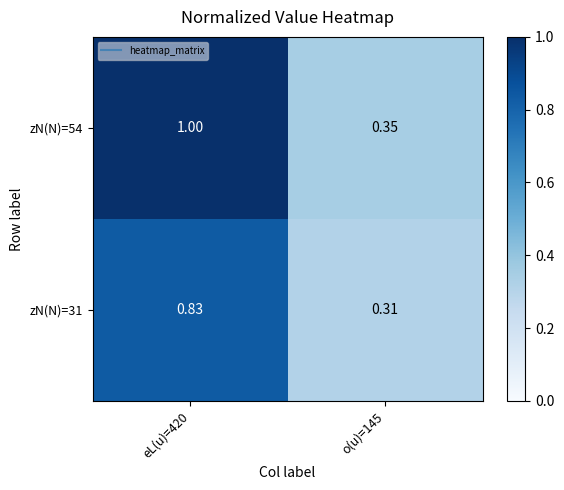

Is the value of zN(N)=54 at o(u)=145 greater than the value of zN(N)=31 at o(u)=145?

Yes